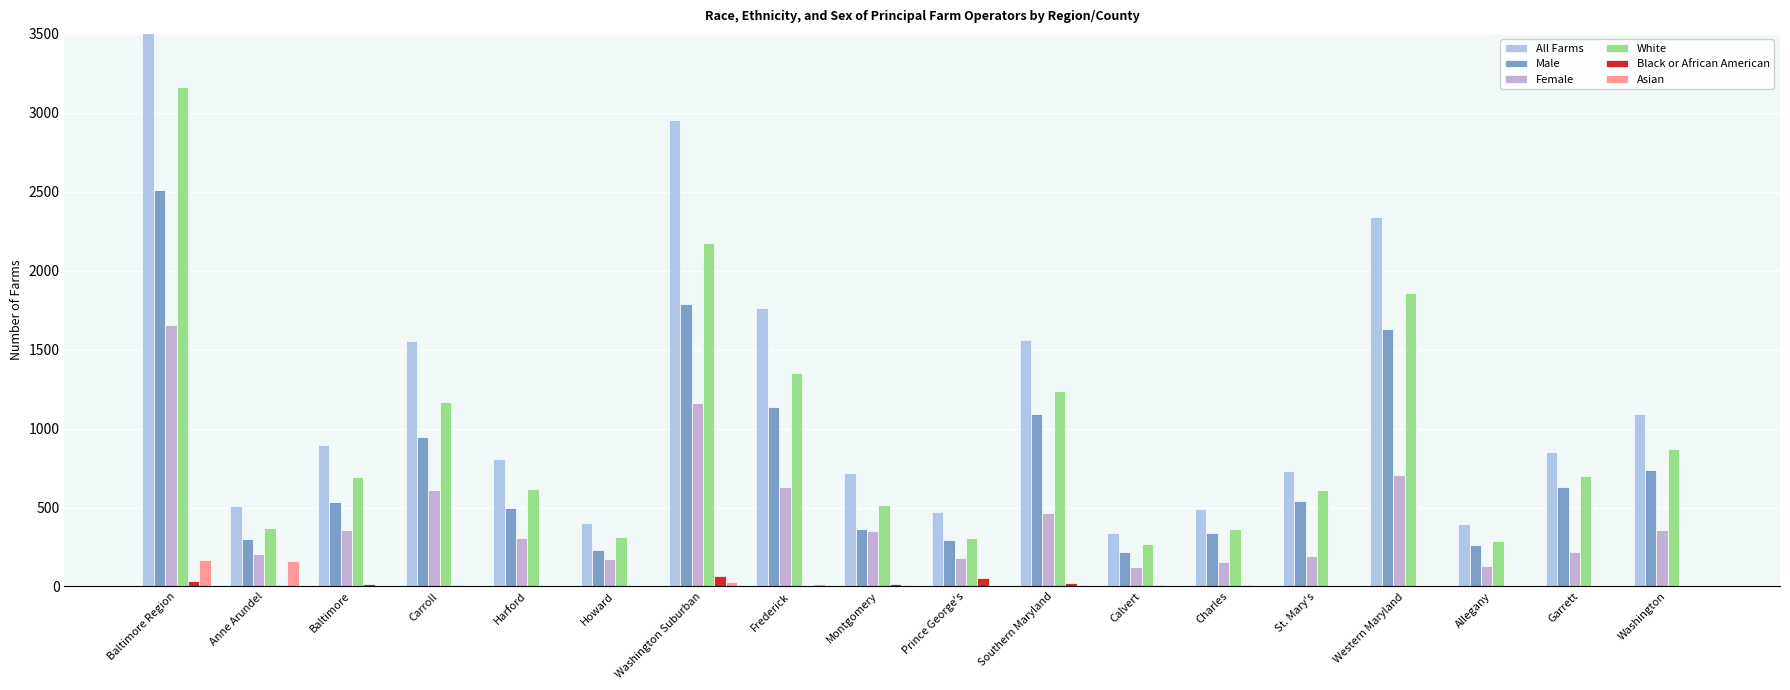

What is the difference between the Black or African American values at Carroll and Howard?

4